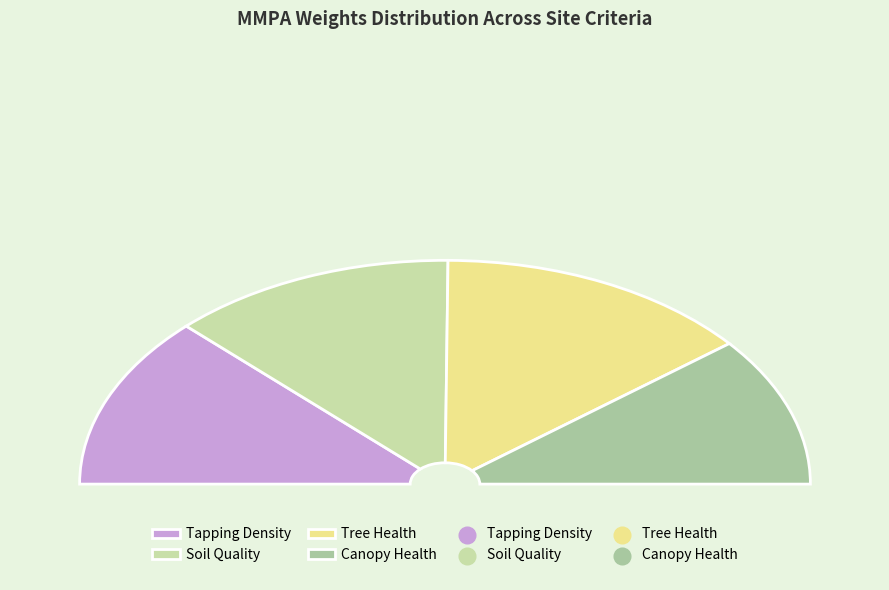

Is there a majority slice in this chart?

No